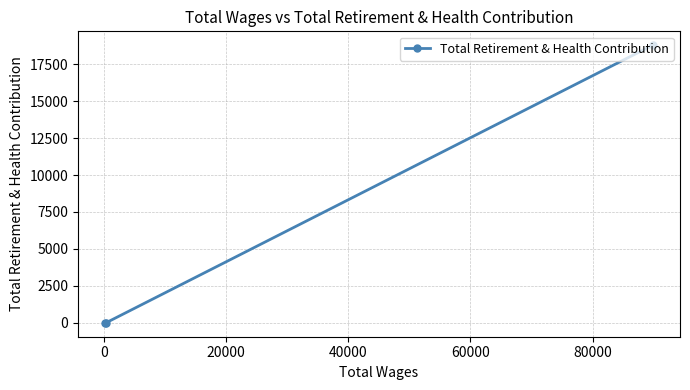

Reading left to right, extract all data points from this chart.

18784	16	0